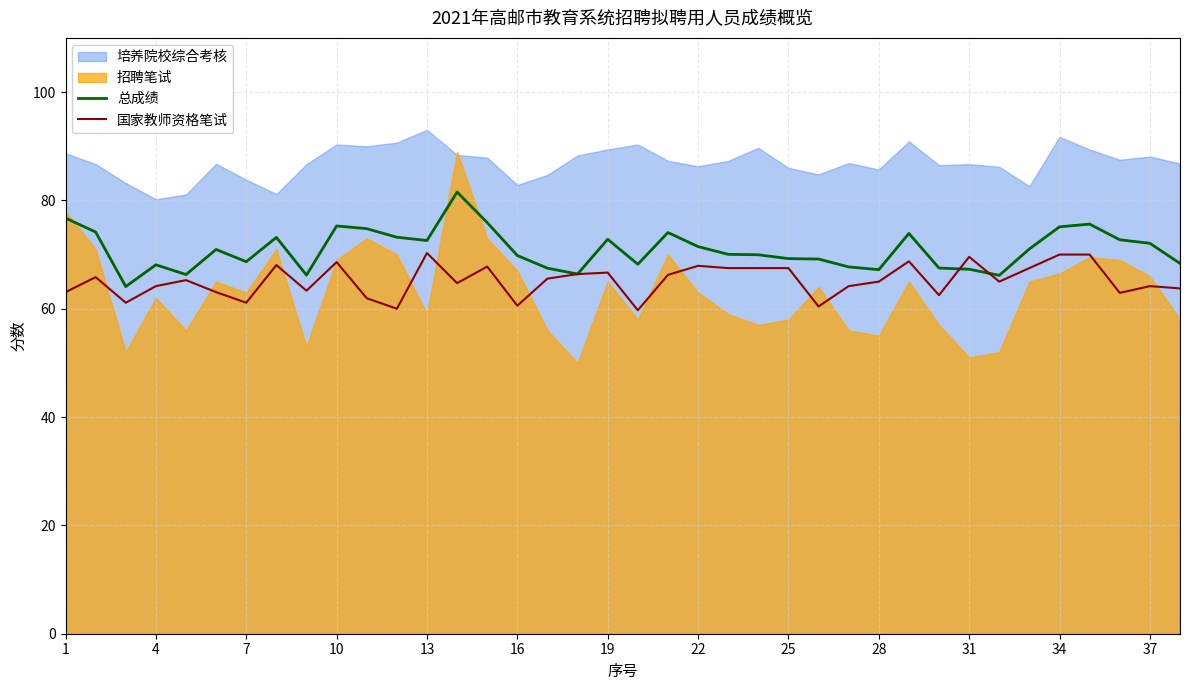

What is the average value of the 国家教师资格笔试 series?

65.2